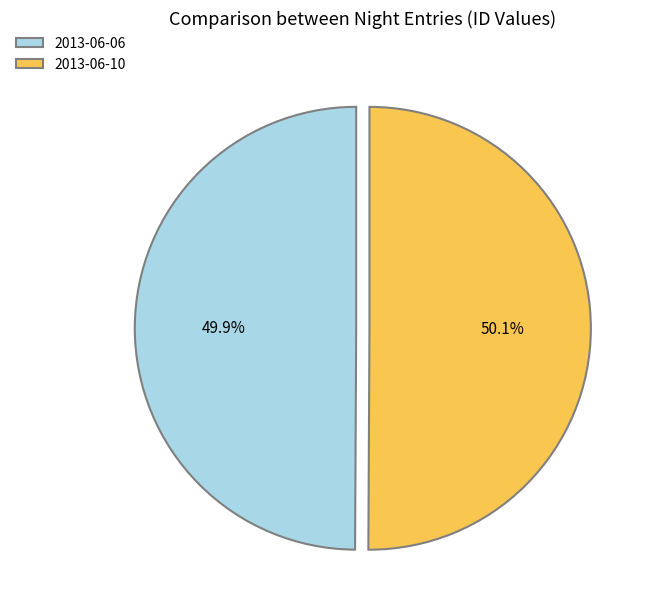

To the nearest percent, what is the combined percentage of 2013-06-10 and 2013-06-06?

100%